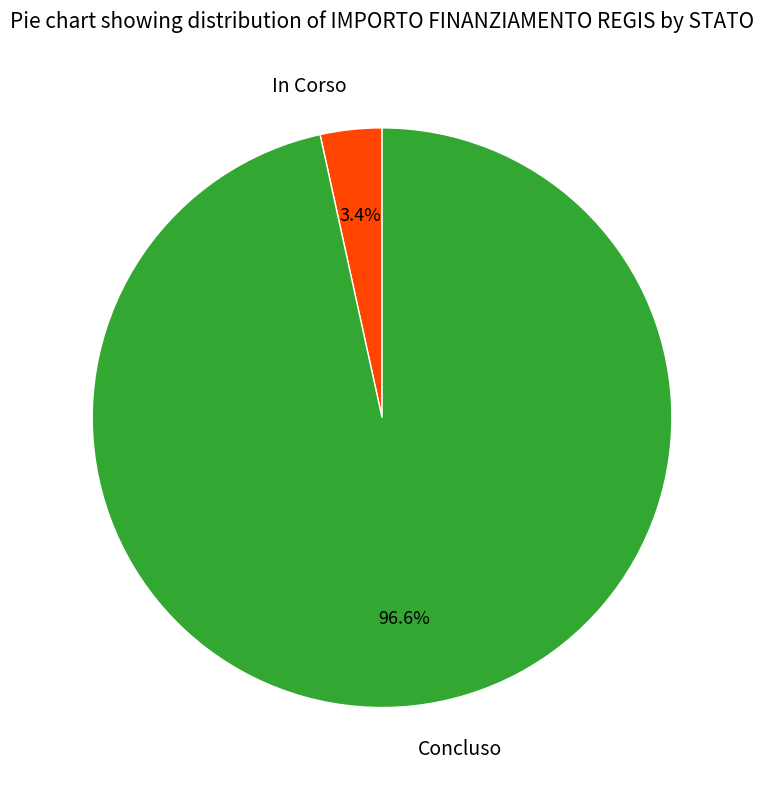

To the nearest percent, what is the difference between the In Corso and Concluso slice percentages?

93%